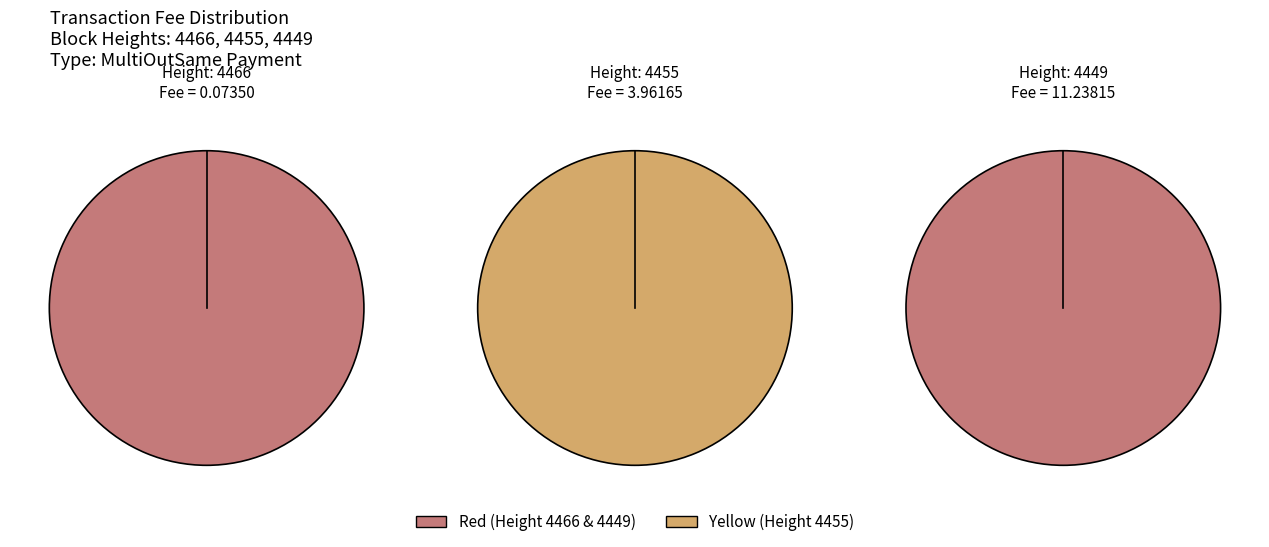

Is there a majority slice in this chart?

Yes